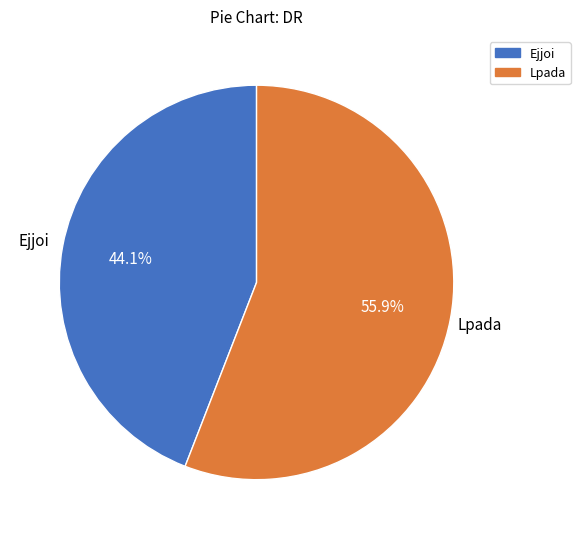

What is the largest slice in the pie chart?

Lpada